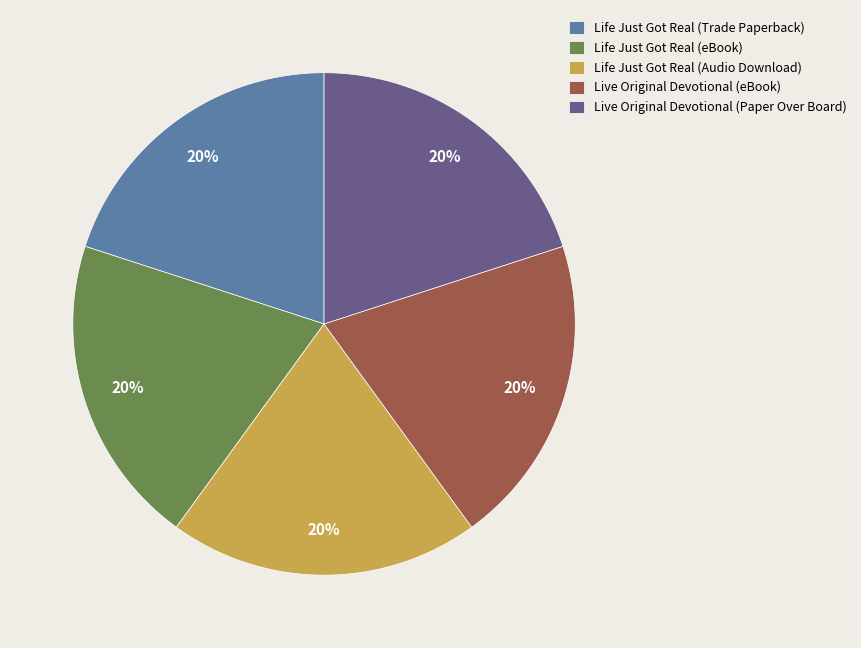

To the nearest percent, what percentage of the pie is Life Just Got Real (Trade Paperback)?

20%